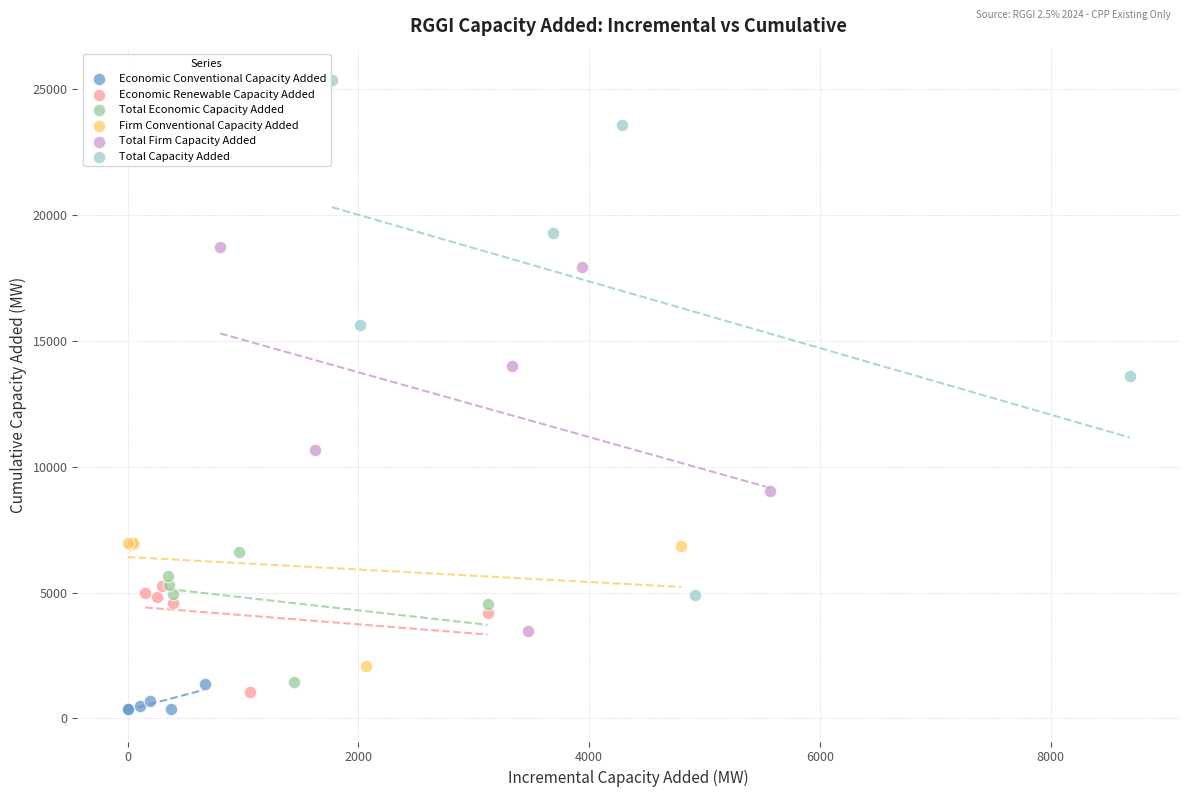

Which series reaches the maximum Y coordinate?

Total Capacity Added